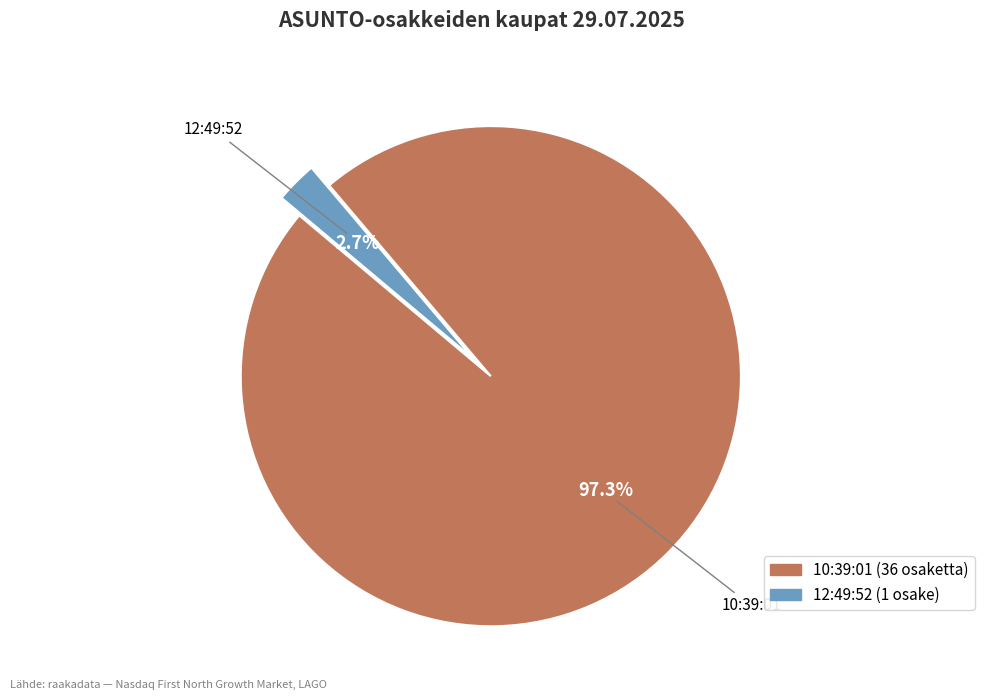

Which category has the biggest portion of the pie?

10:39:01